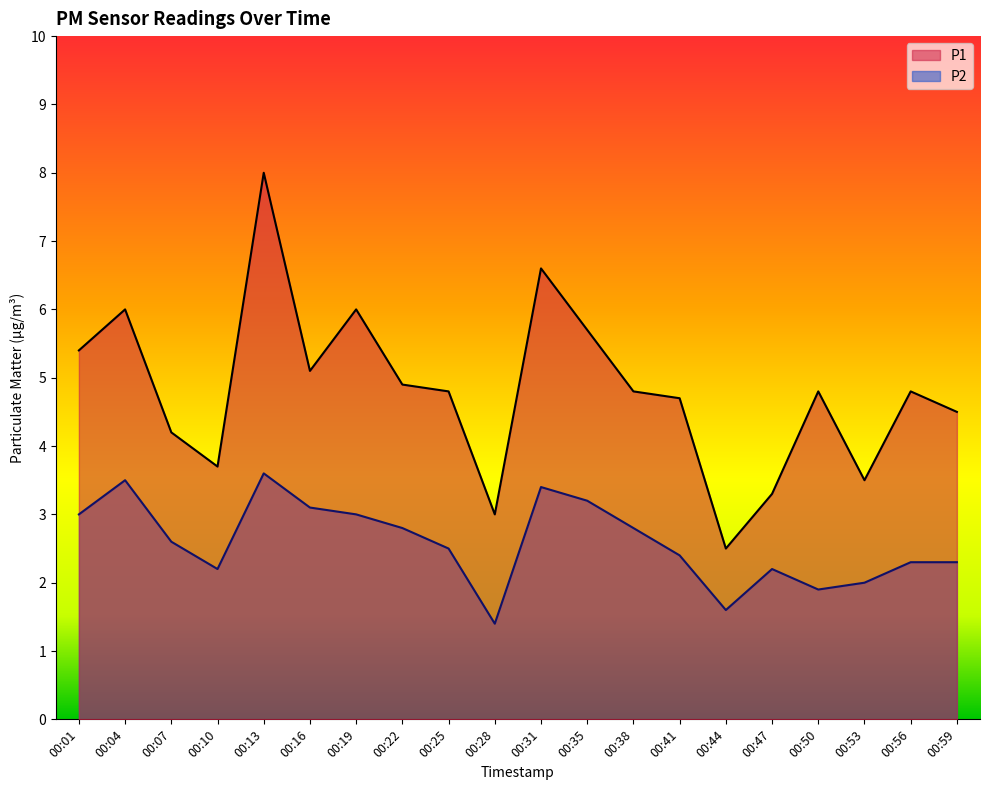

What is the difference between the P2 values at 00:07 and 00:01?

0.4